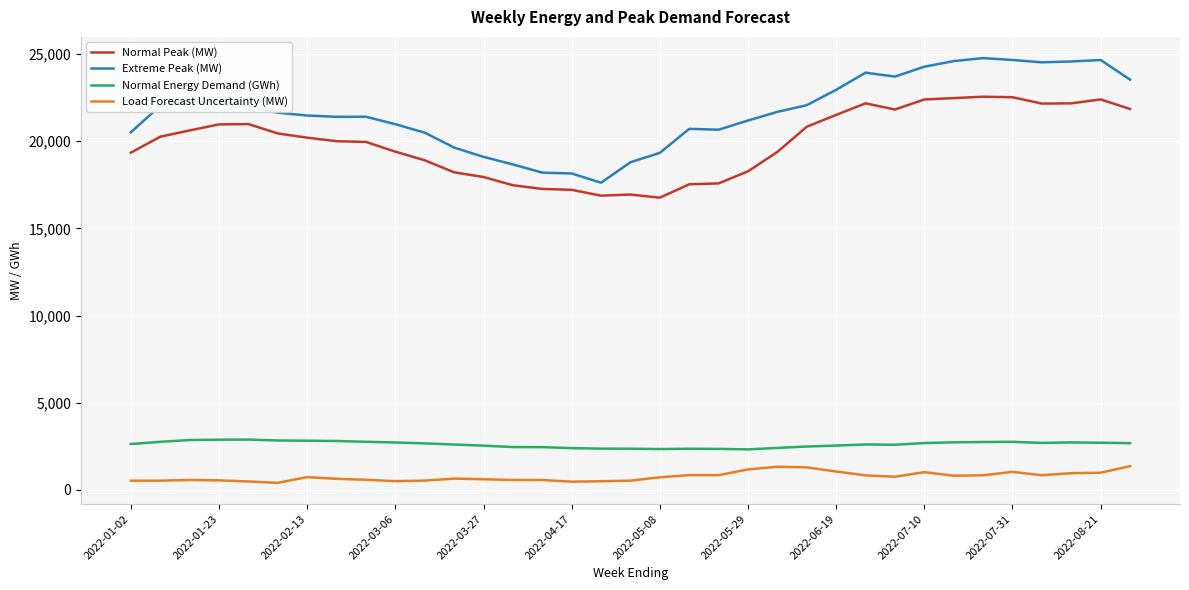

True or false: Extreme Peak (MW) and Load Forecast Uncertainty (MW) cross at least once.

False